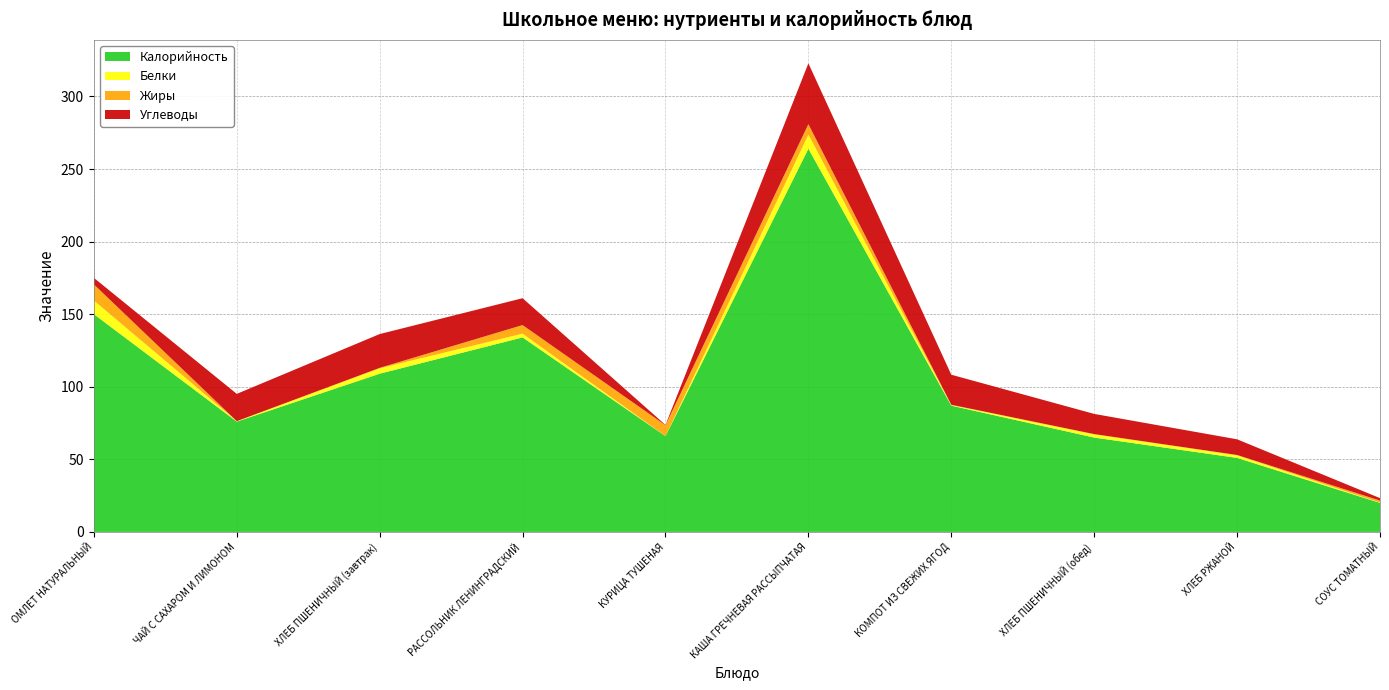

Reading left to right, what are all the values shown in this chart?

Калорийность: 150.0	76.0	109.0	134.0	66.0	264.0	87.0	65.0	51.0	20.0
Белки: 9.4	0.3	3.7	2.6	0.0	9.7	0.4	2.2	1.8	0.2
Жиры: 11.1	0.0	0.3	5.9	7.5	7.2	0.2	0.2	0.2	1.4
Углеводы: 4.5	18.8	23.3	18.5	0.2	41.9	20.7	13.9	10.8	1.7